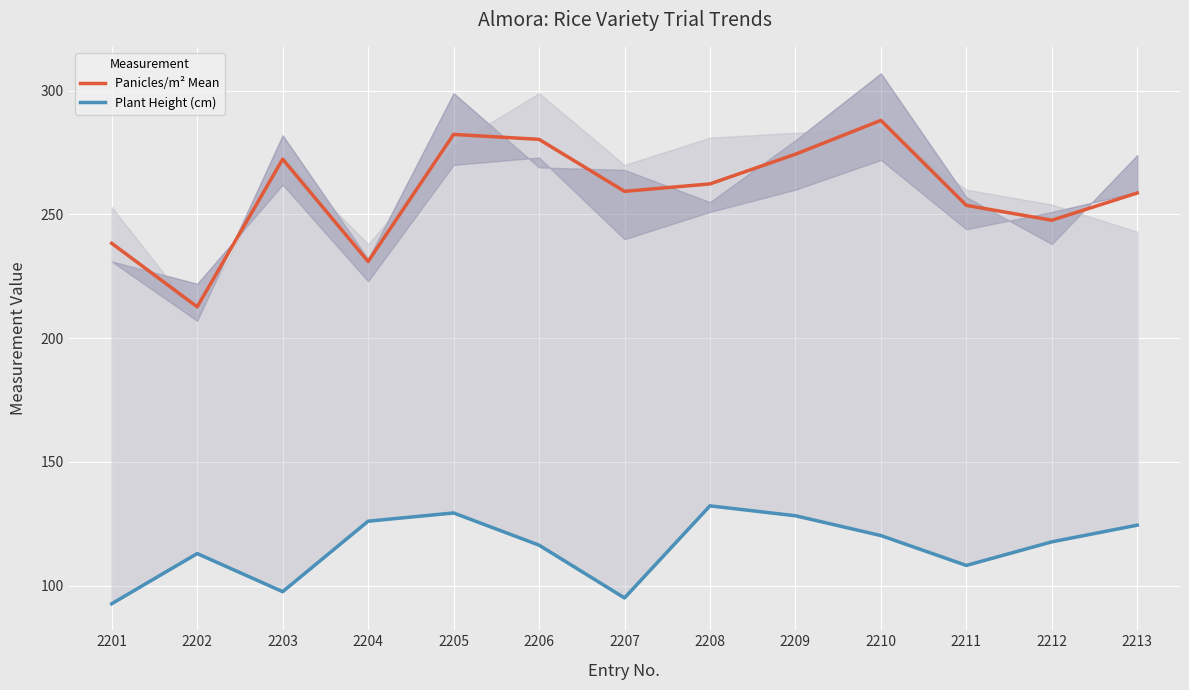

What is the average value of the Panicles/m² Mean series?

258.5